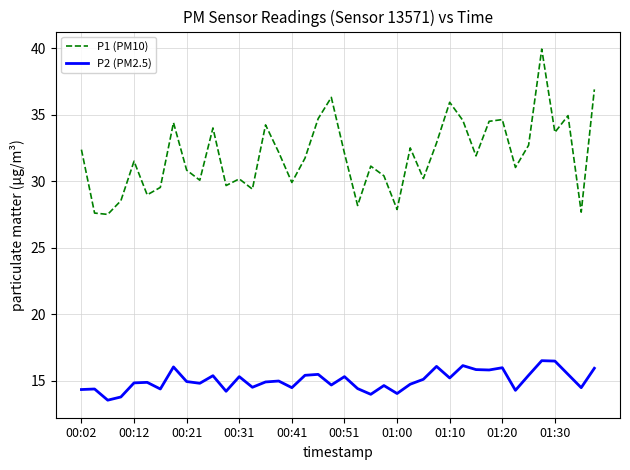

How many interior local valleys does the P1 (PM10) series have?

13